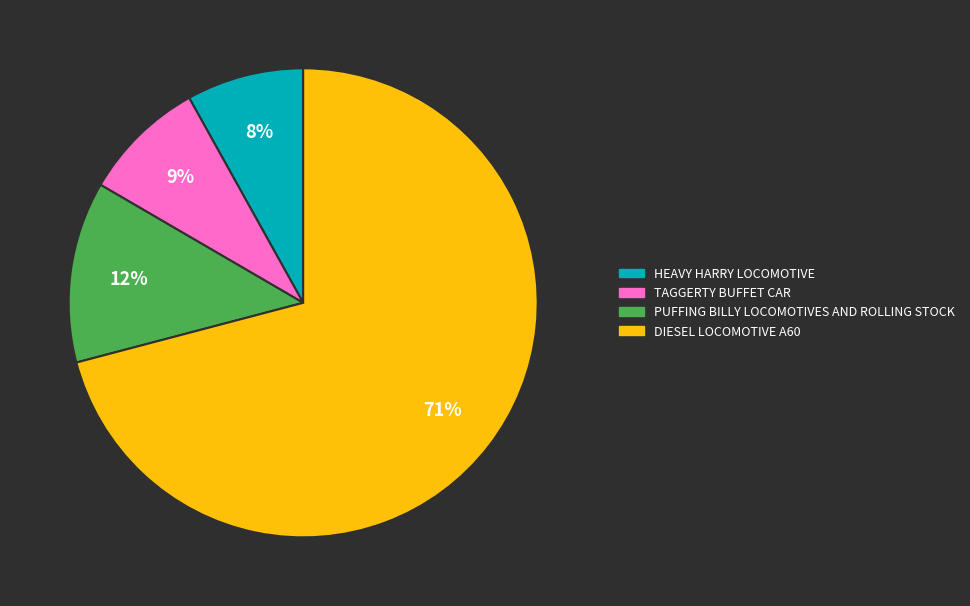

Do PUFFING BILLY LOCOMOTIVES AND ROLLING STOCK and TAGGERTY BUFFET CAR together represent more than half of the pie?

No